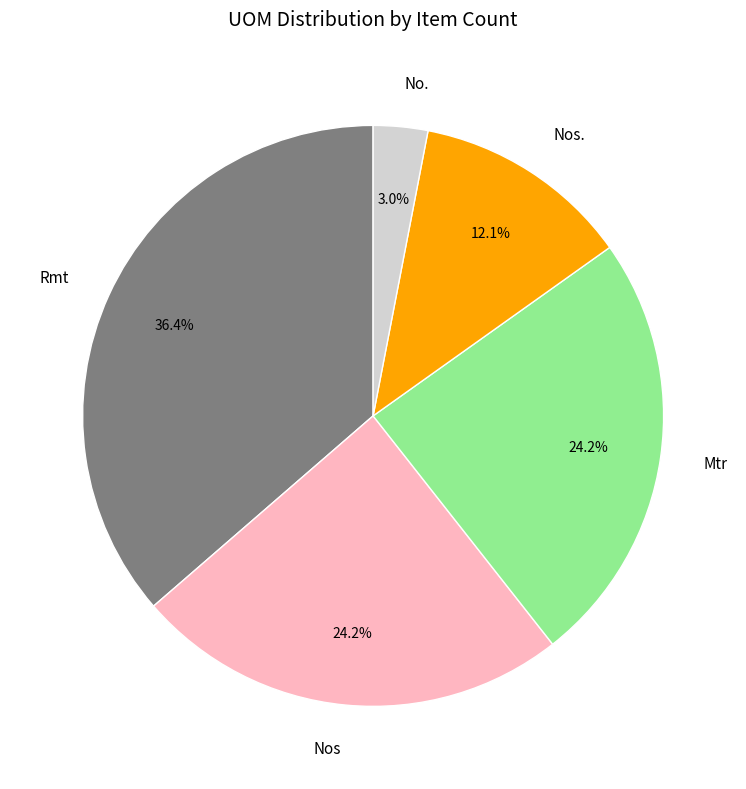

Between Nos. and Mtr, which is larger?

Mtr